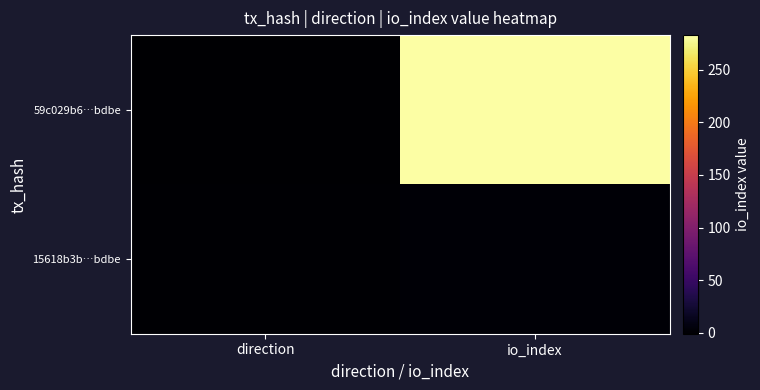

List the series in order of their peak value, highest first.

59c029b6…bdbe, 15618b3b…bdbe